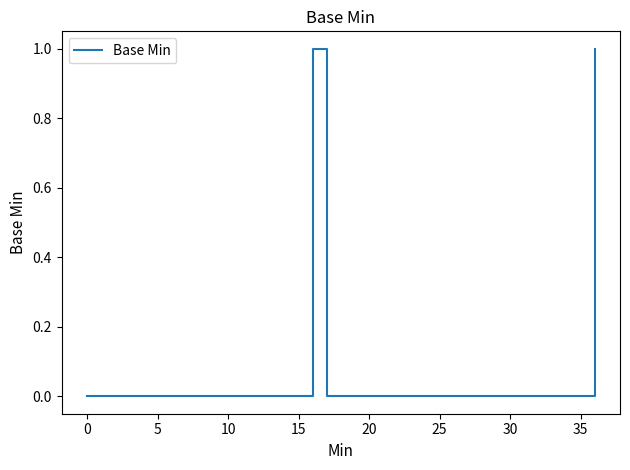

Does the chart display data point markers on the line(s)?

No